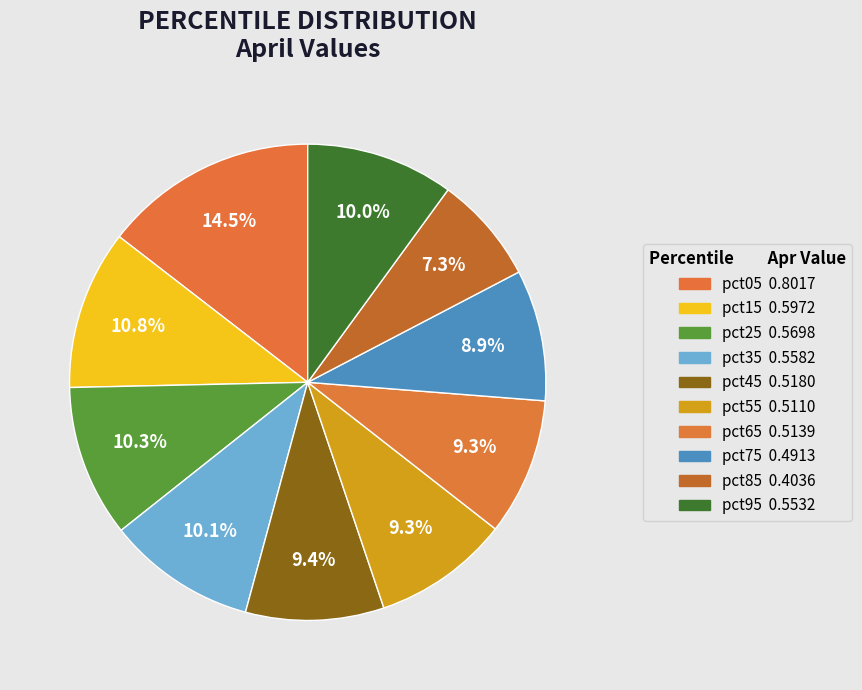

To the nearest percent, what is the combined percentage of pct35 and pct15?

21%